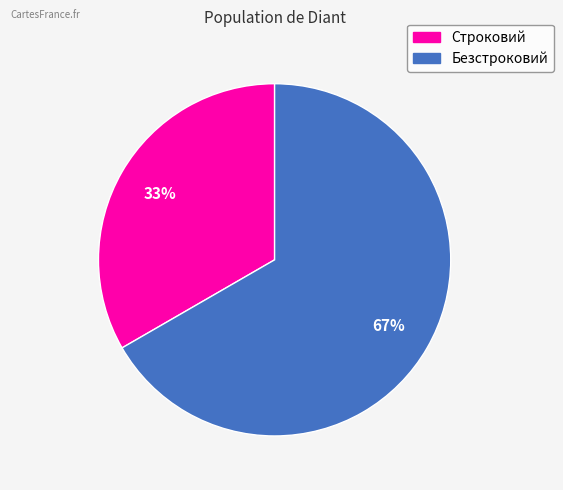

Is the sum of Безстроковий and Строковий greater than half?

Yes